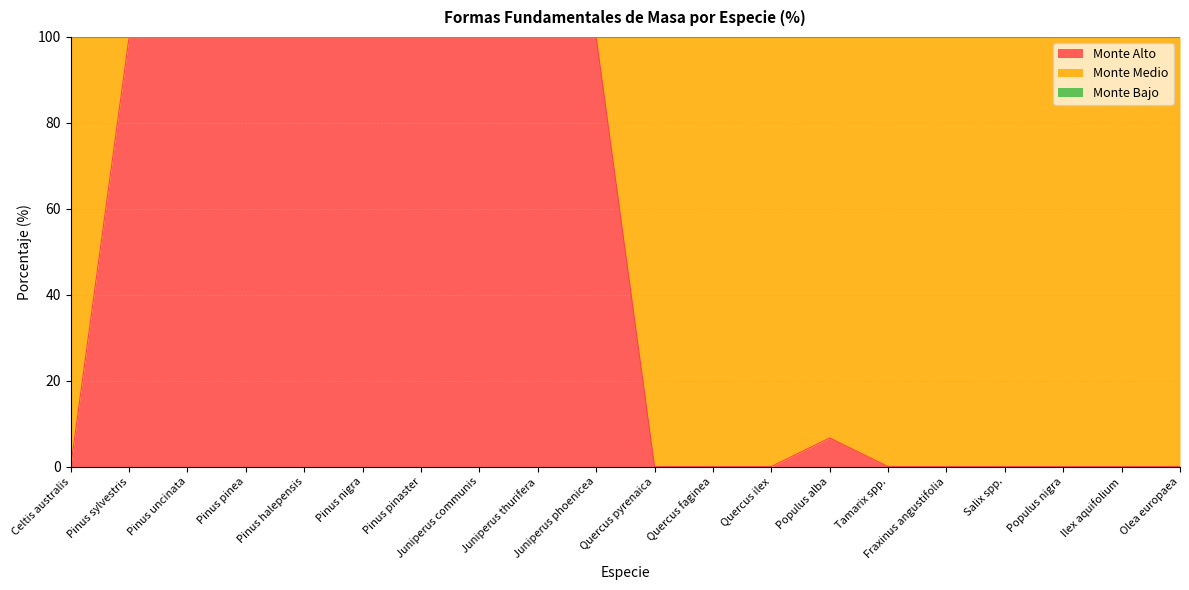

Which series has the largest total across all categories?

Monte Medio